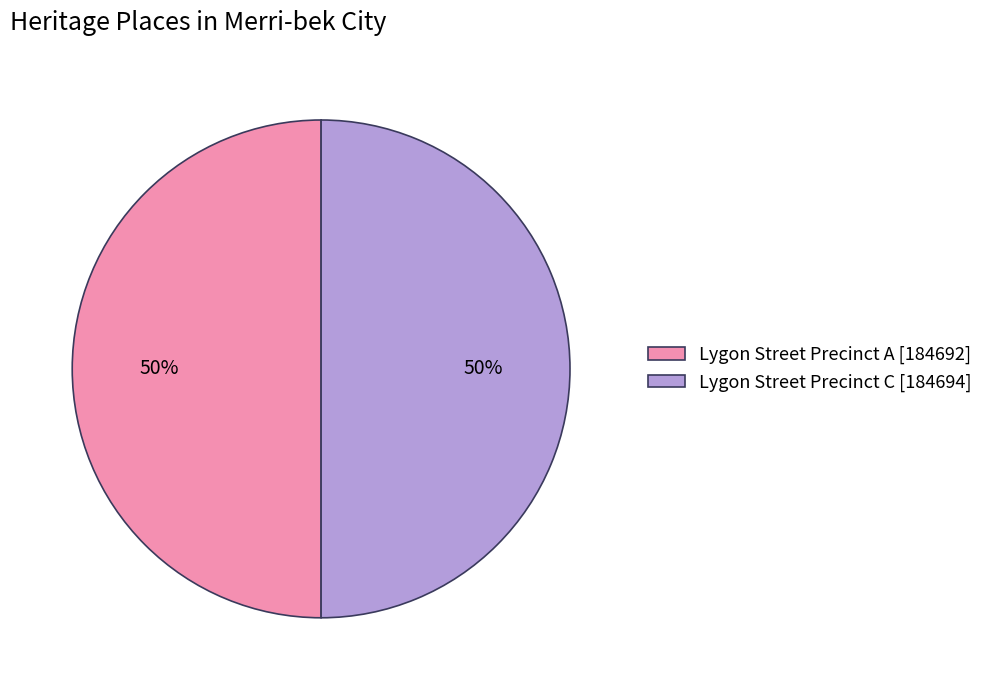

To the nearest percent, what is the average slice percentage?

50%